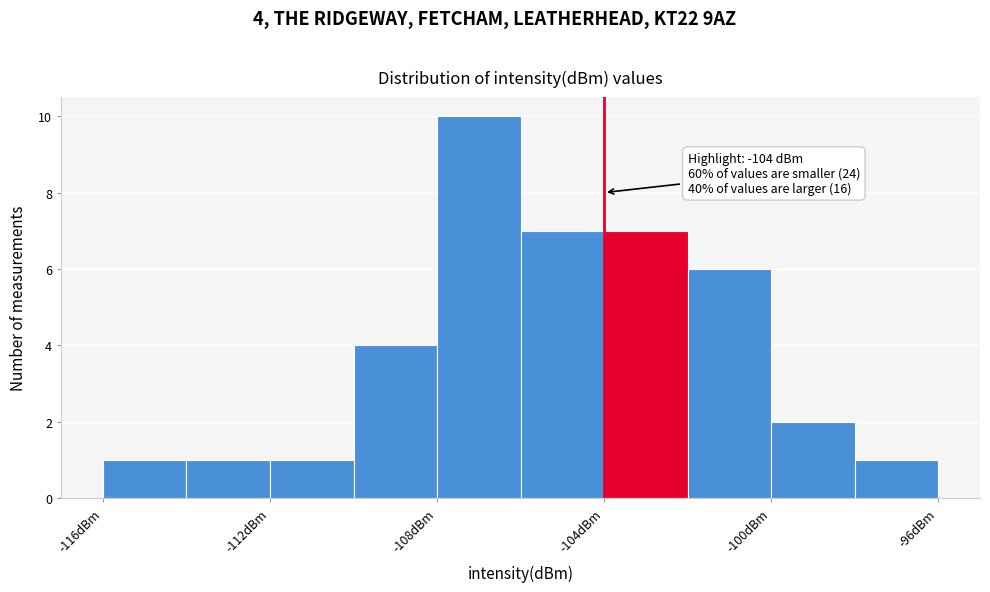

Over which range of the x-axis is the bar tallest?

-108 to -106